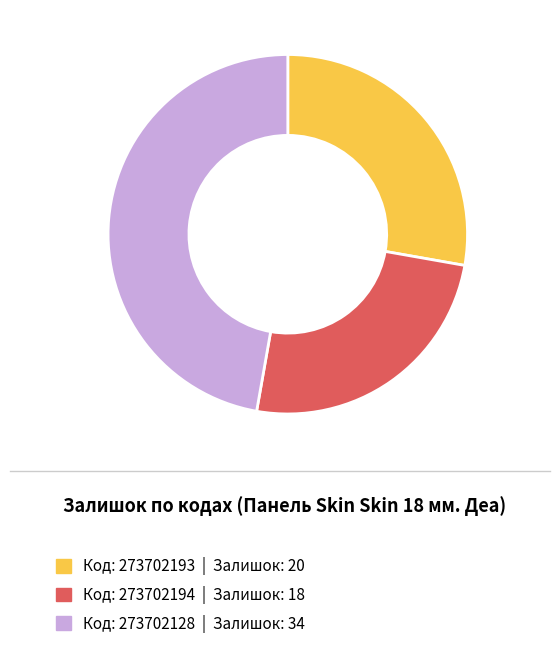

Is there any slice that represents more than half of the pie?

No